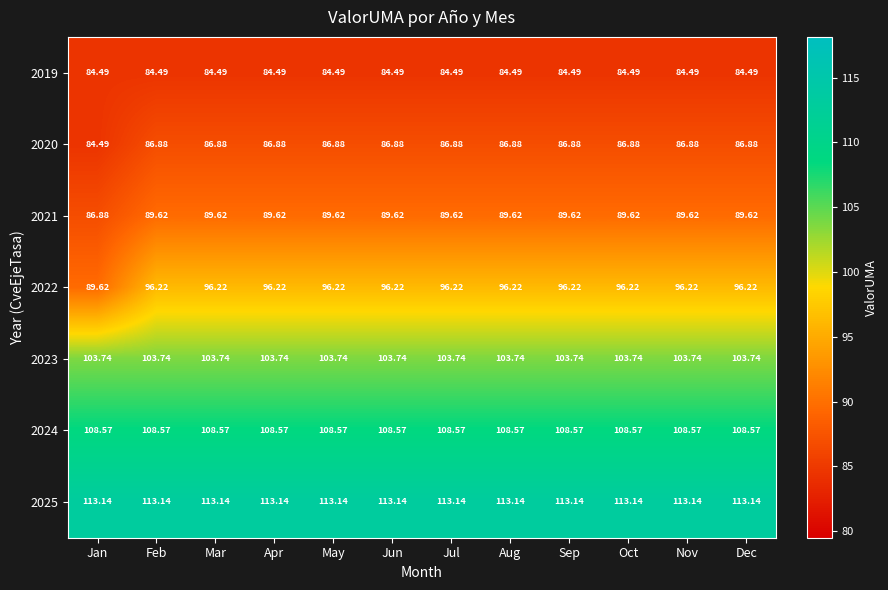

Is the value of 2024 at Sep greater than the value of 2025 at Mar?

No